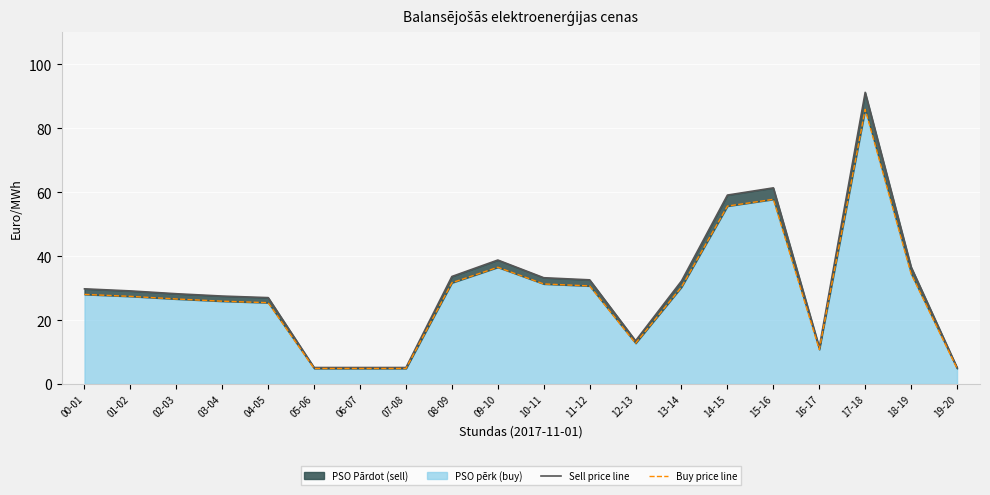

At which label does PSO Pārdot balansējošo elektroenerģiju first exceed 29?

00-01